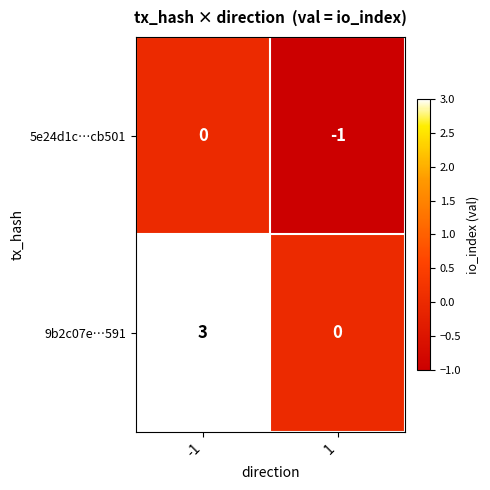

List the series in order of their overall mean, lowest first.

5e24d1c…cb501, 9b2c07e…591